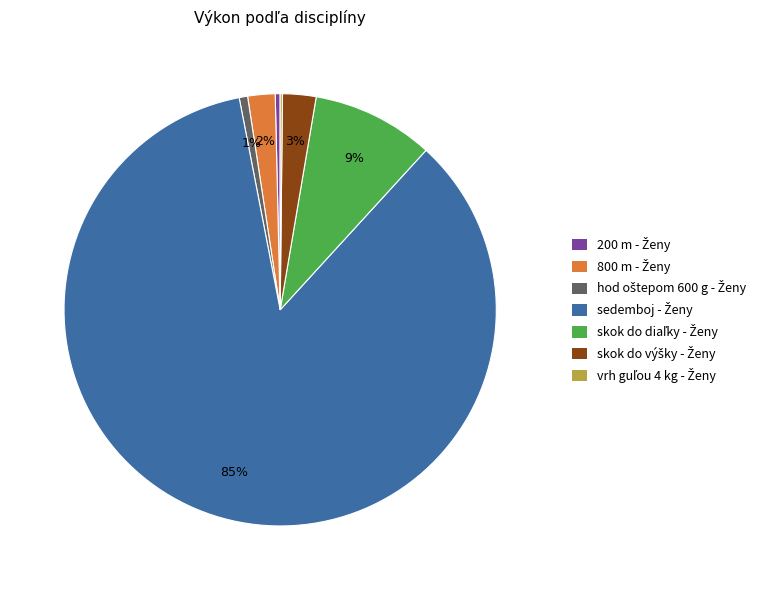

To the nearest percent, what is the difference between the largest and smallest slice percentages?

85%